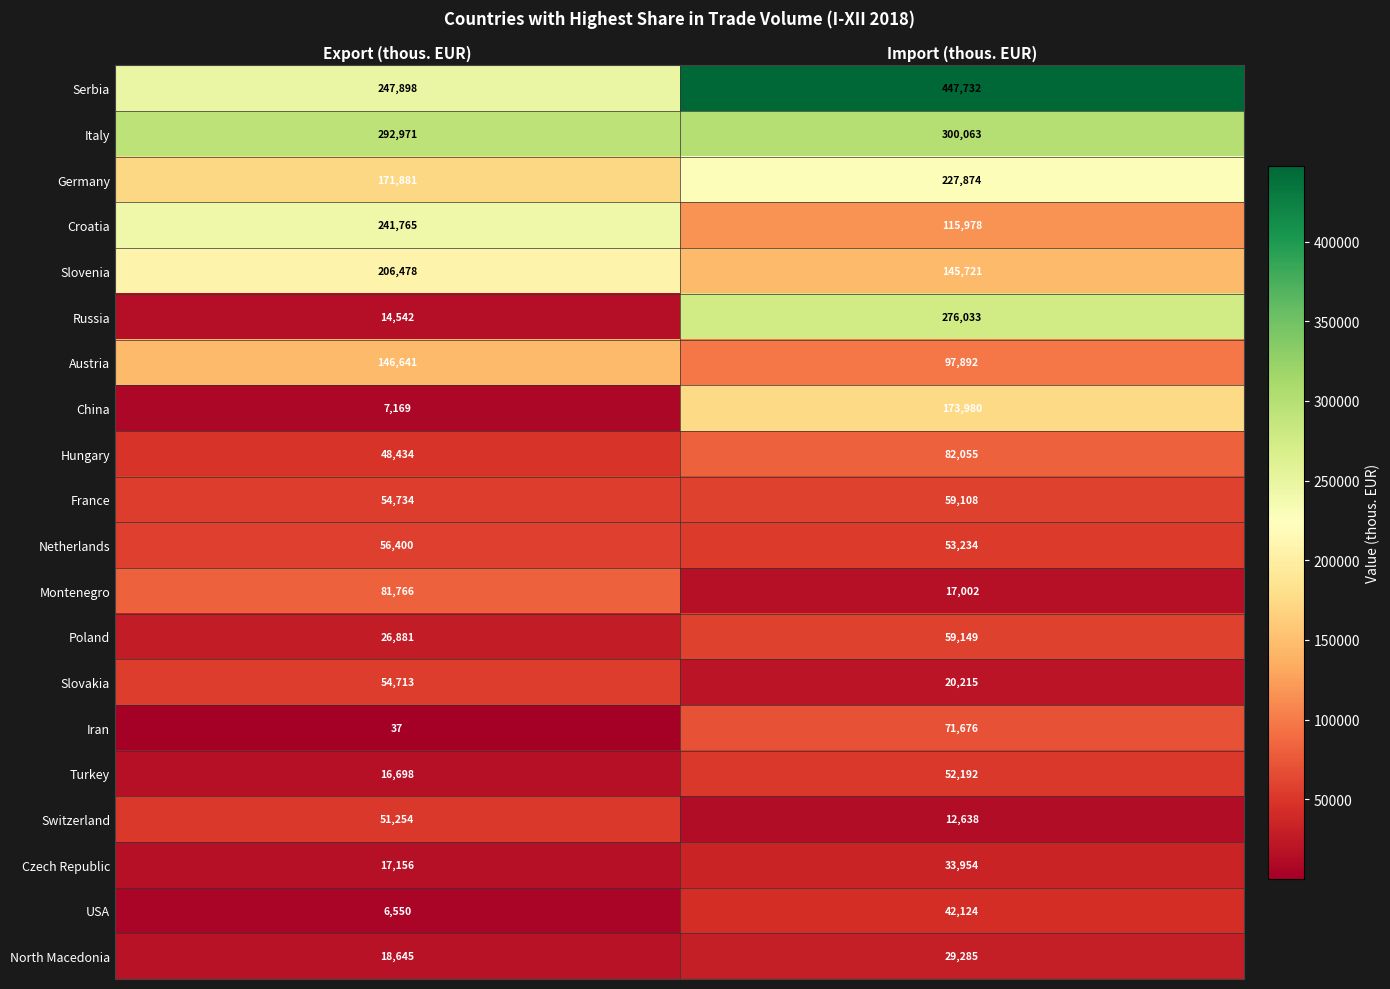

Which series changed the most between Export (thous. EUR) and Import (thous. EUR)?

Russia